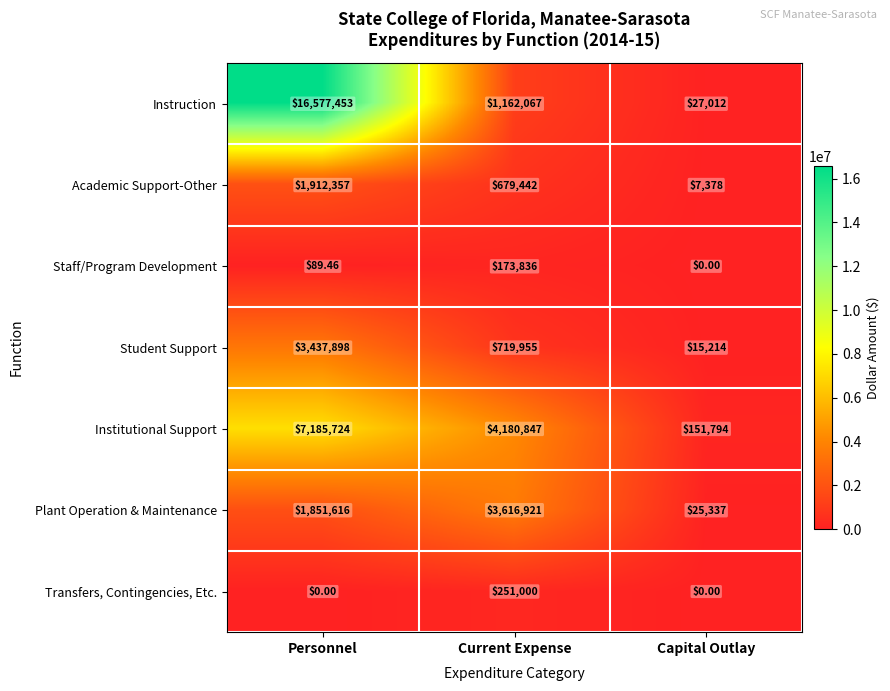

How many values in the Transfers, Contingencies, Etc. series exceed 0?

1